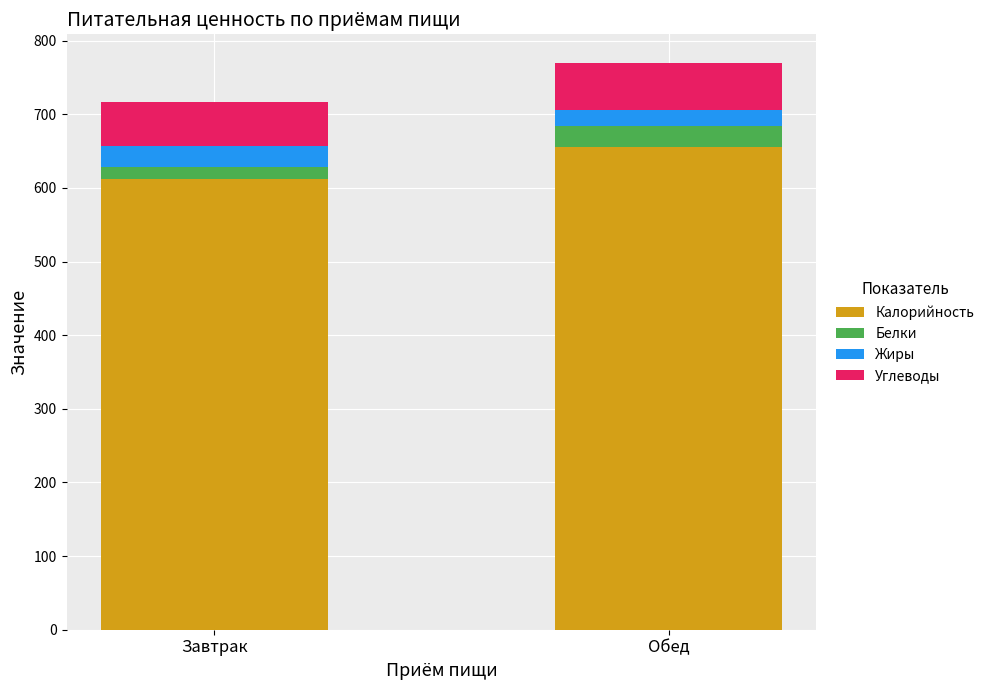

What is the highest value of the Калорийность series?

656.0